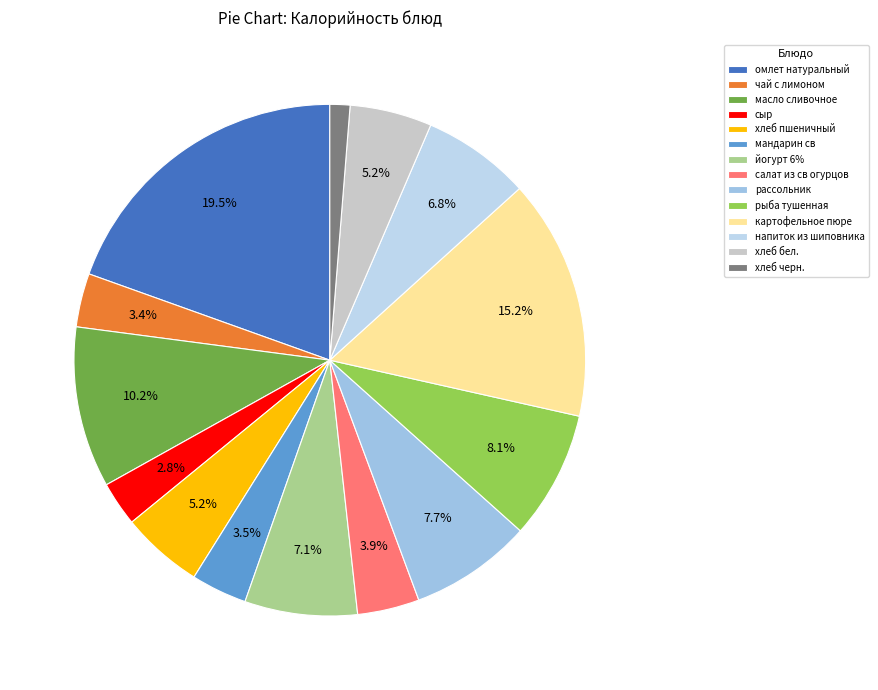

Approximately how many times larger is the value at салат из св огурцов compared to картофельное пюре?

0.3